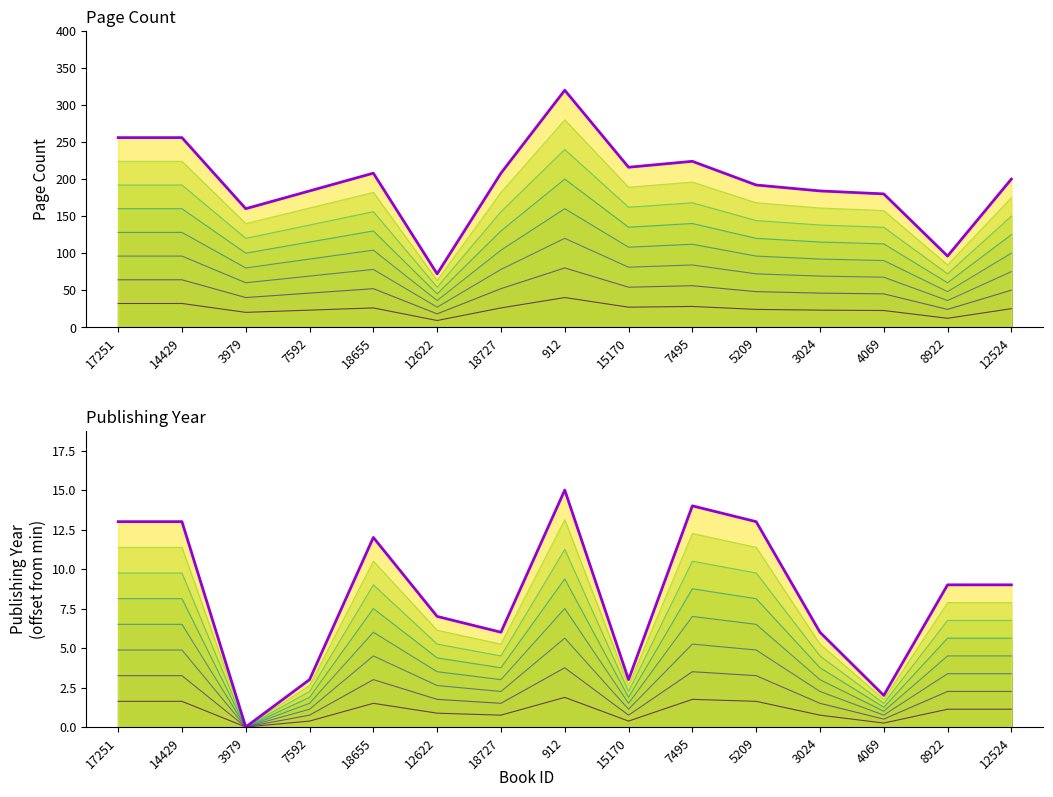

List the labels in order of publishingYear (top) value, largest first.

912, 7495, 17251, 14429, 5209, 18655, 8922, 12524, 12622, 18727, 3024, 7592, 15170, 4069, 3979